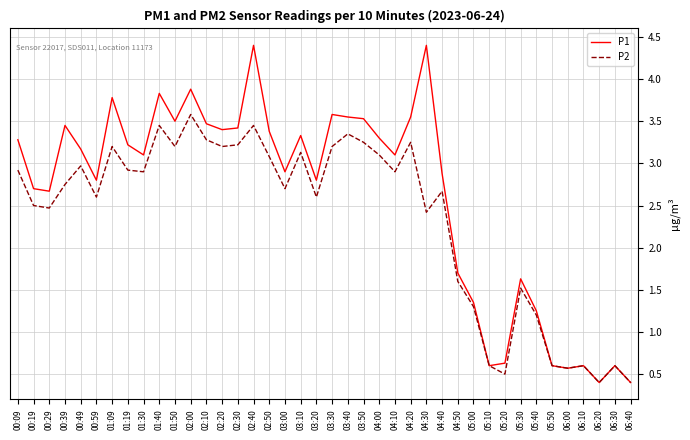

Which series has the largest total across all categories?

P1